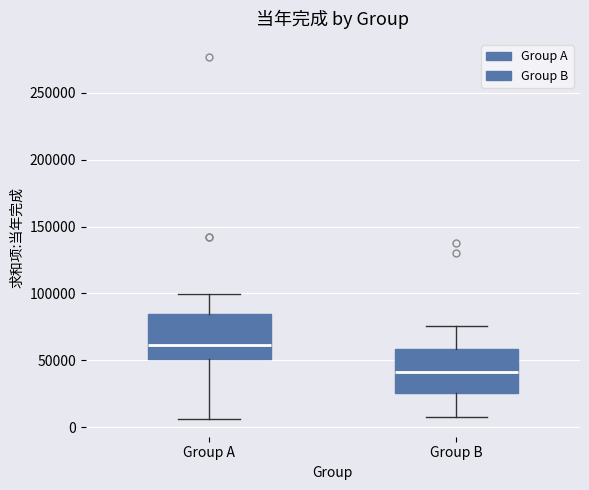

Where does the median line of the box for Group B sit on the y-axis? The values are not printed on the chart, so give them approximately, as read against the axis.

40000